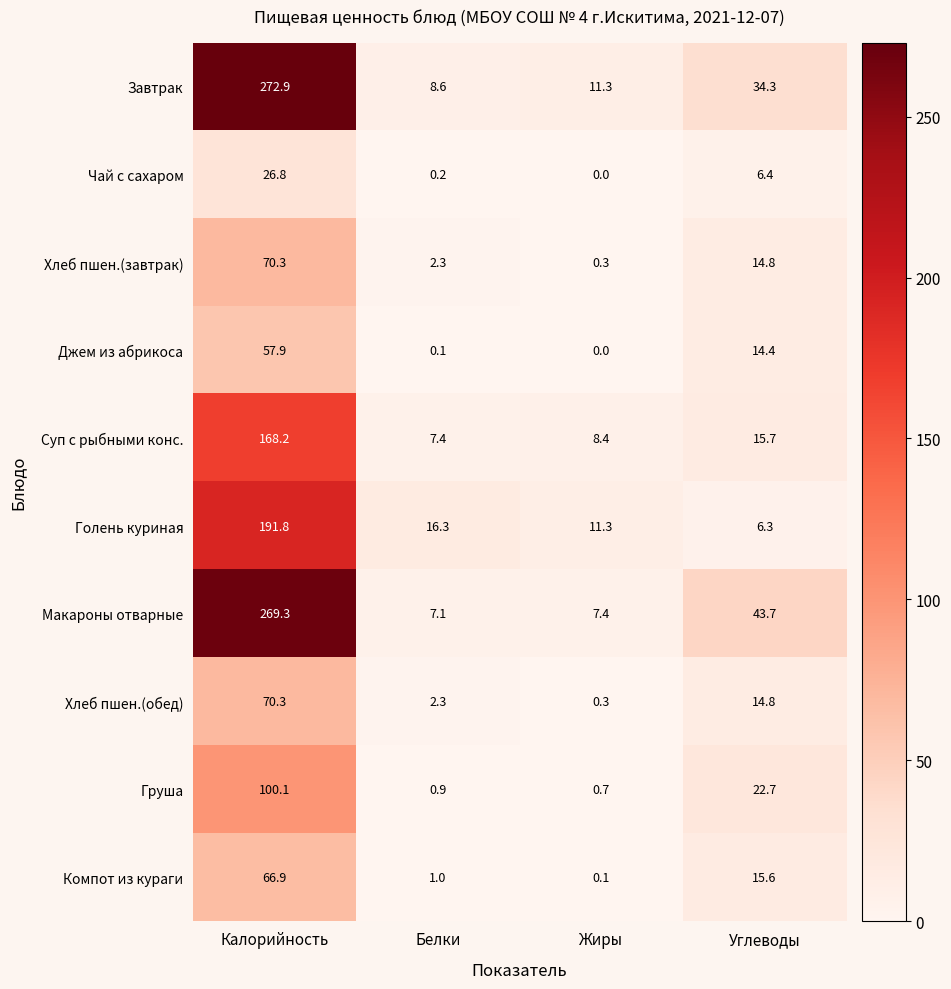

Which series has the largest range (max minus min)?

Завтрак